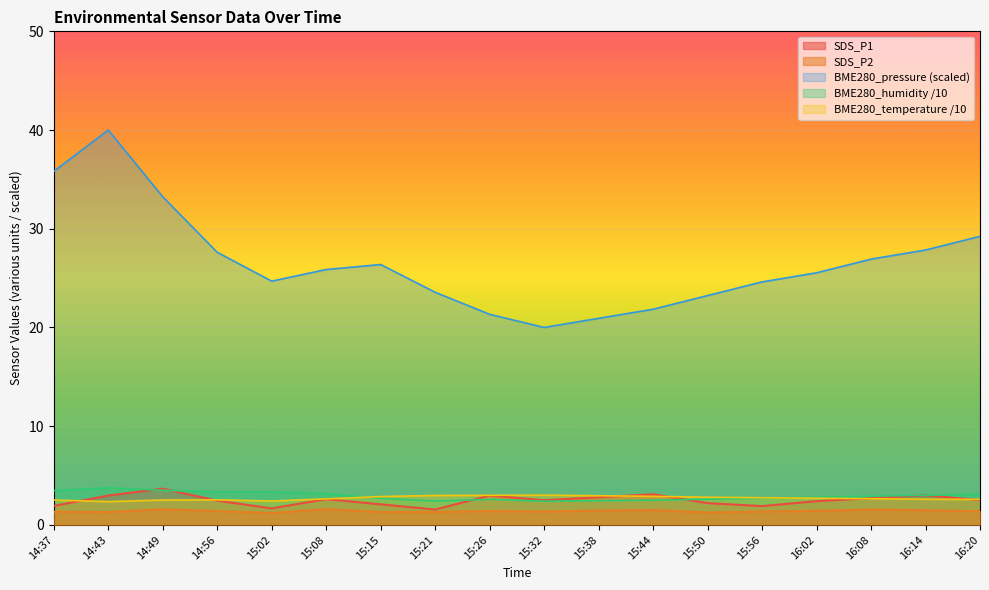

What is the difference between the maximum and minimum values in the SDS_P2 series?

0.4